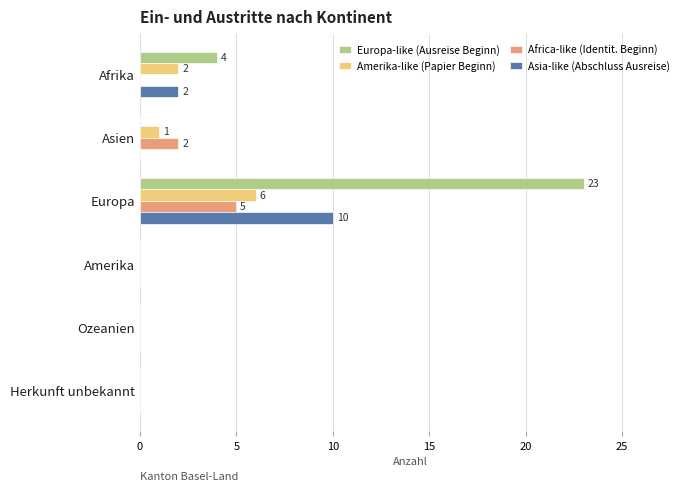

At which category does the chart reach its peak across all series?

Europa